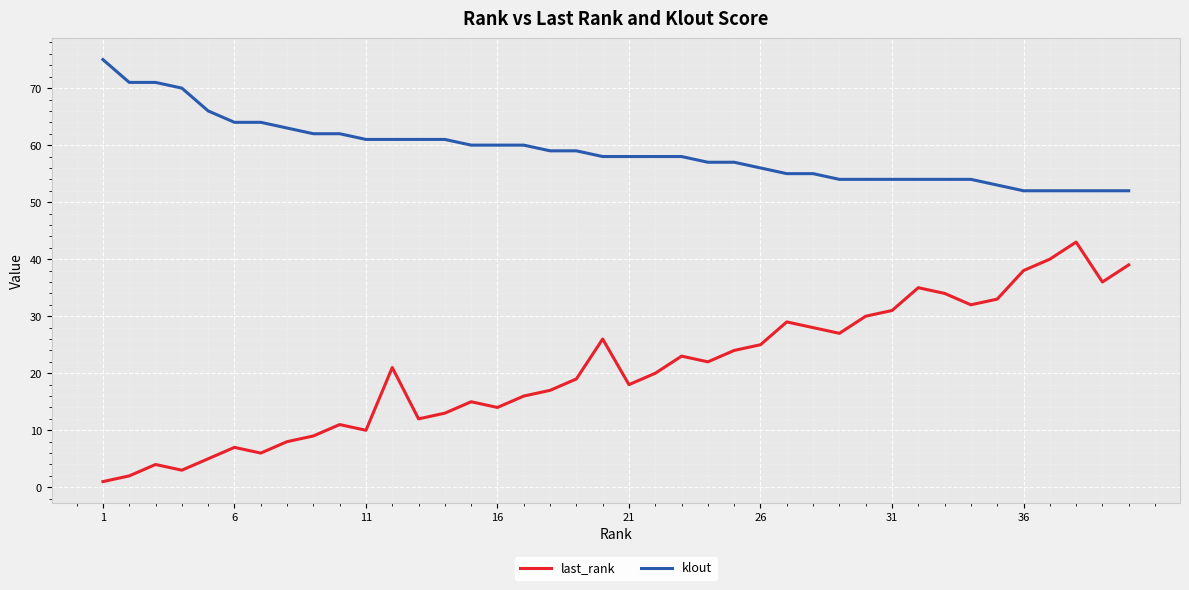

Which series has the largest range (max minus min)?

last_rank